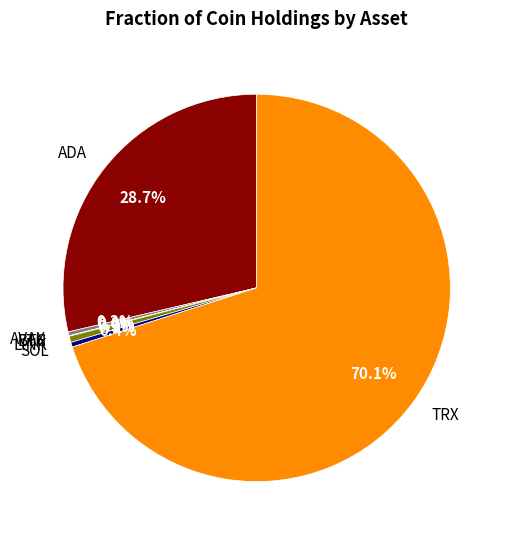

True or false: ADA accounts for 36% of the total.

False